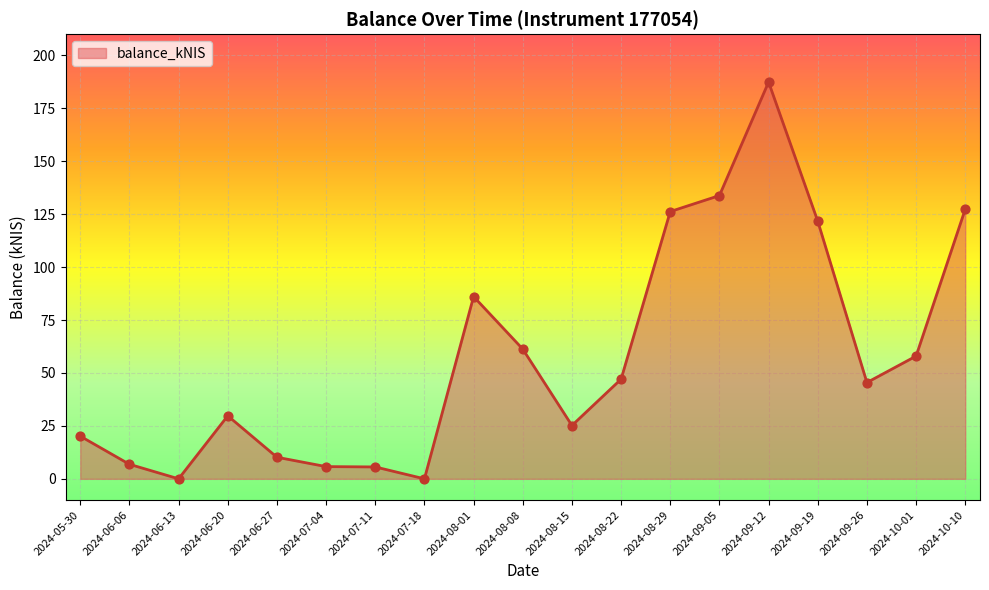

Approximately how many times larger is the value at 2024-06-06 compared to 2024-05-30?

0.3